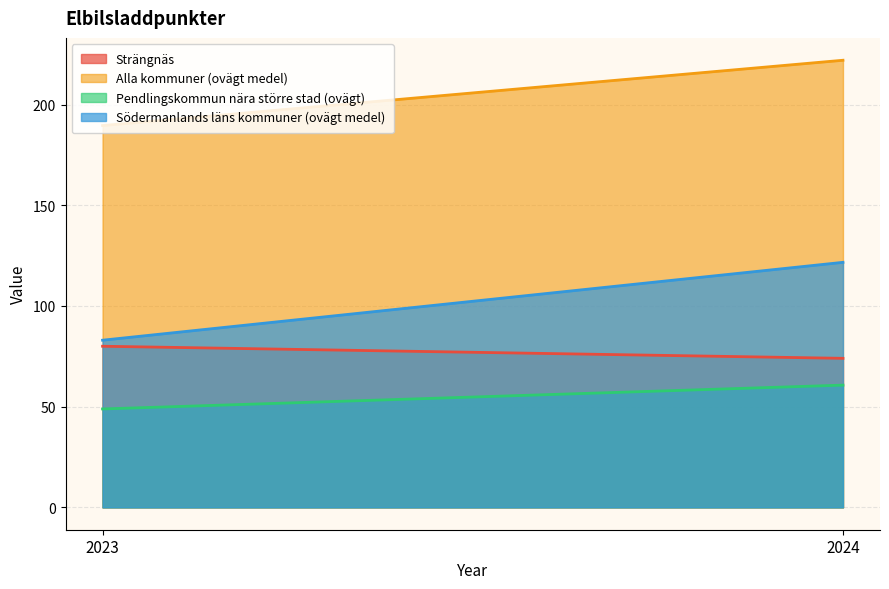

Which series has the widest spread of values?

Södermanlands läns kommuner (ovägt medel)